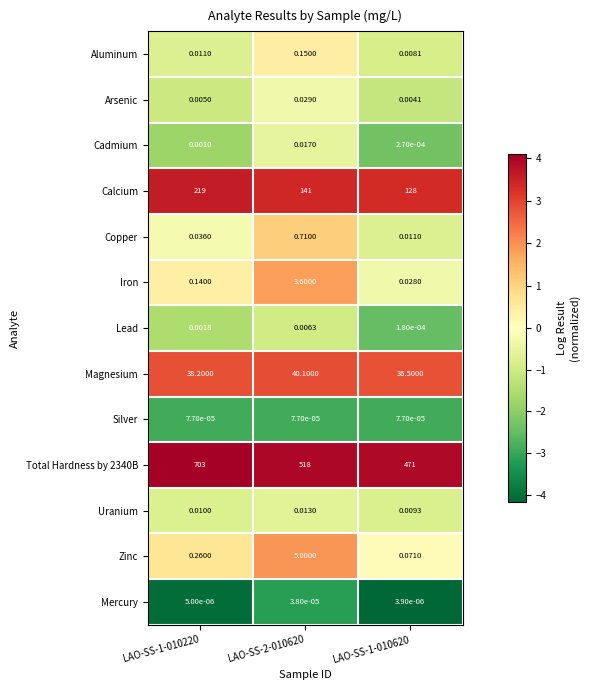

Is the value of Lead at LAO-SS-1-010620 greater than the value of Magnesium at LAO-SS-2-010620?

No